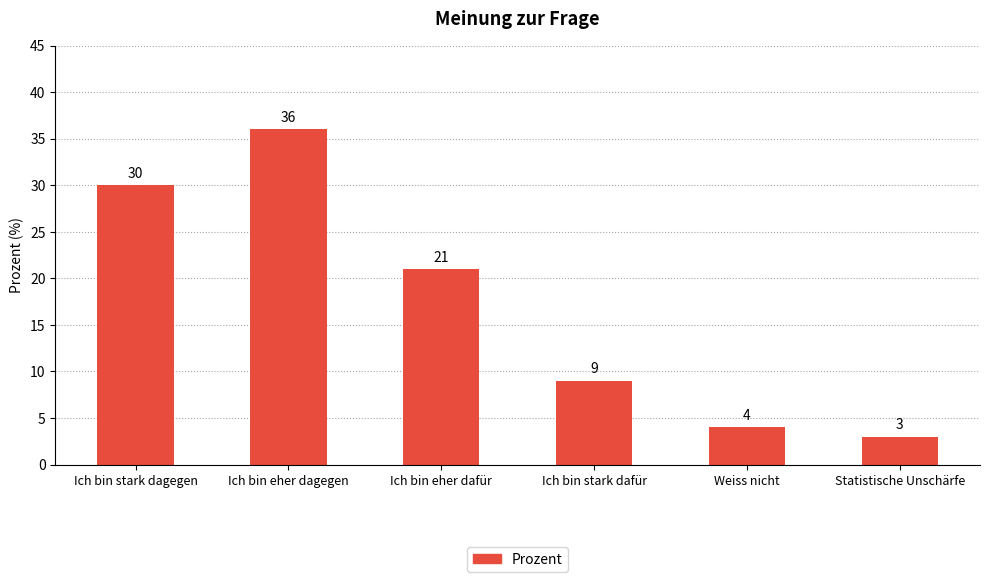

What is the sum of the values at Ich bin eher dagegen and Ich bin eher dafür?

57